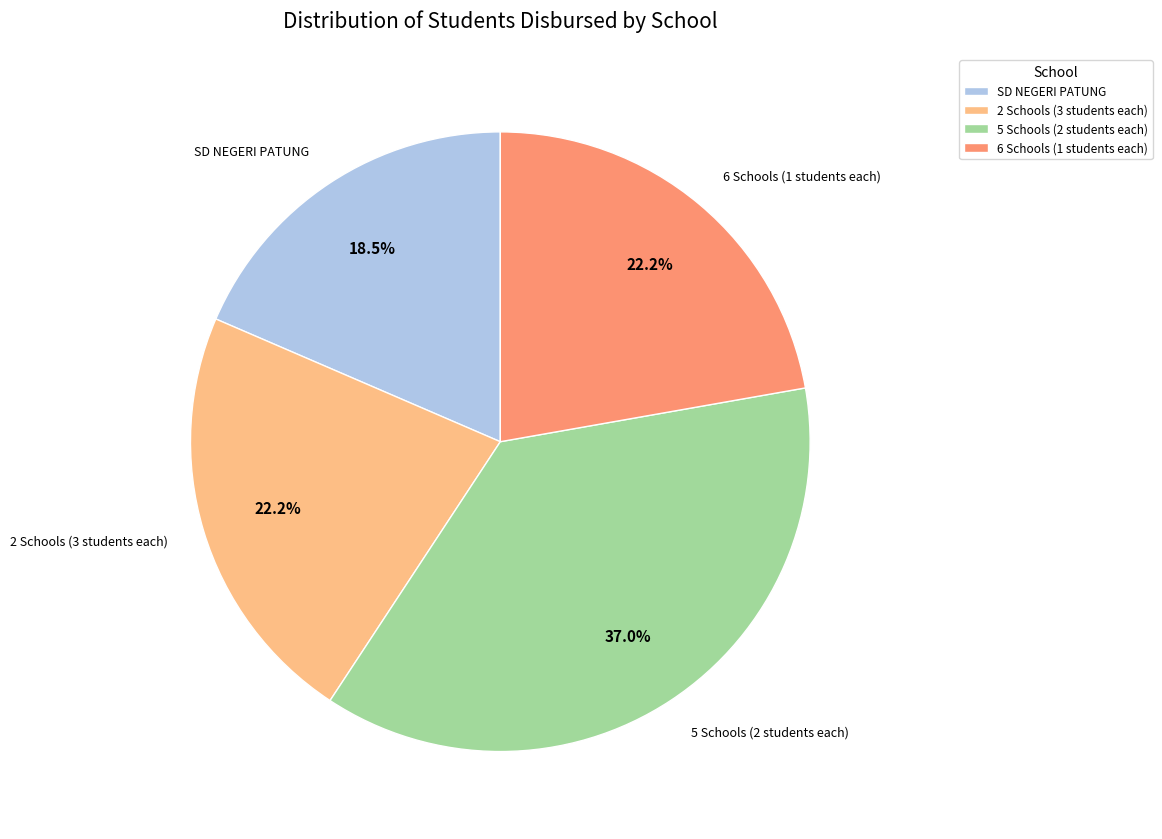

Does 2 Schools (3 students each) account for over 50% of the chart?

No